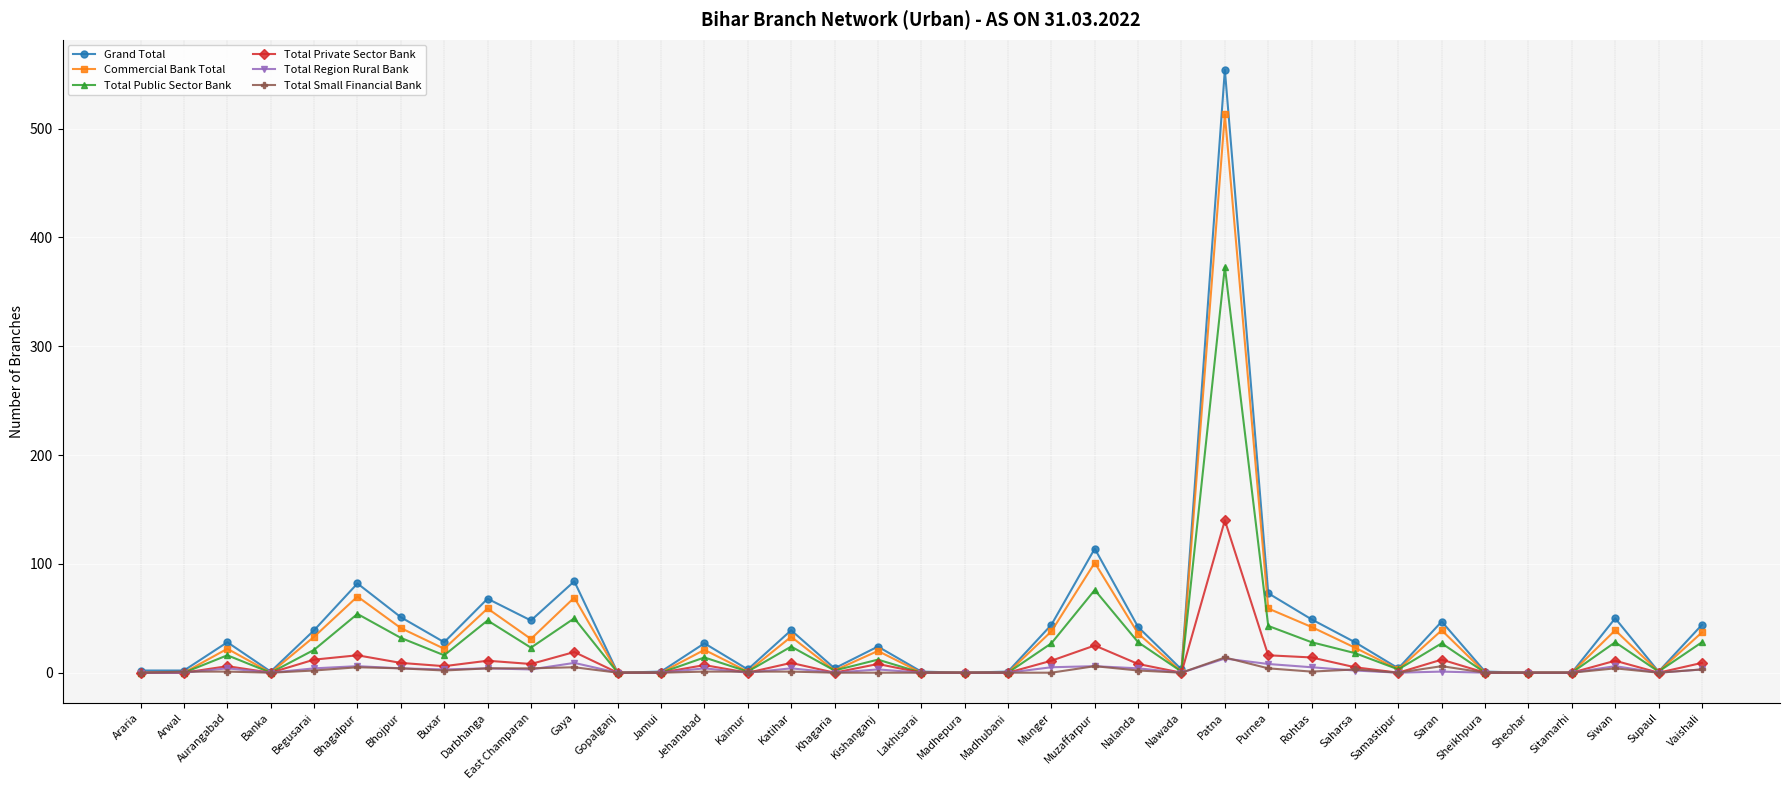

How many series are shown in this chart?

6